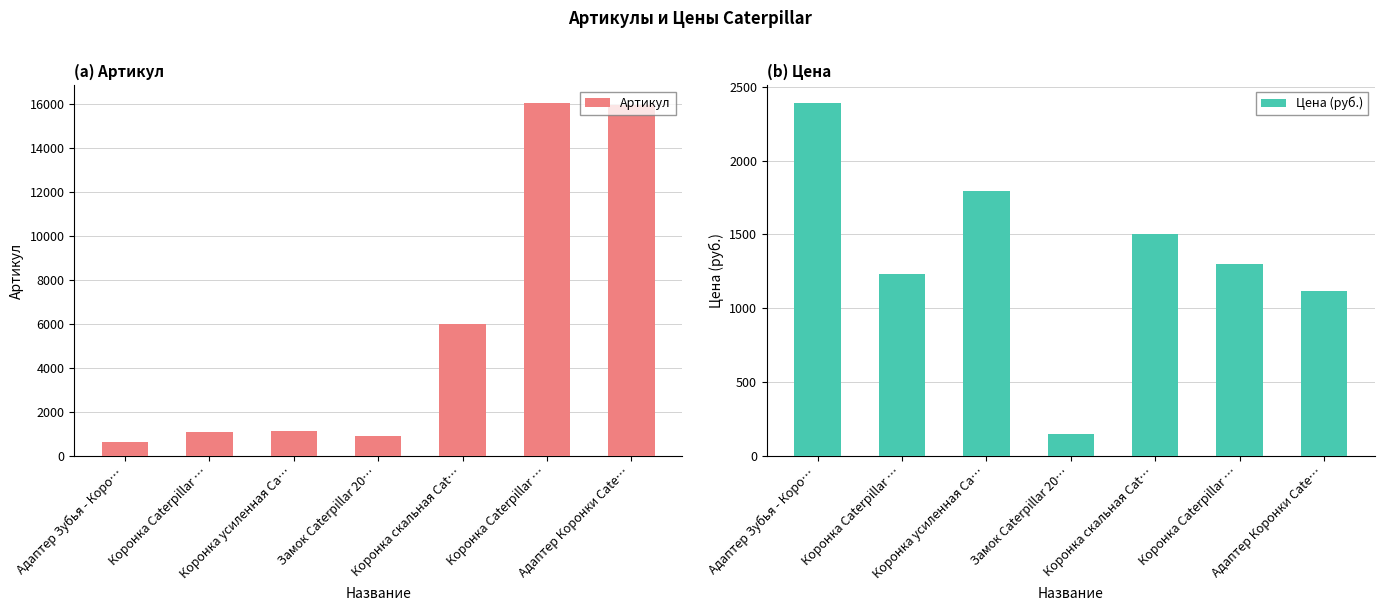

What is the average value of the Артикул series?

5974